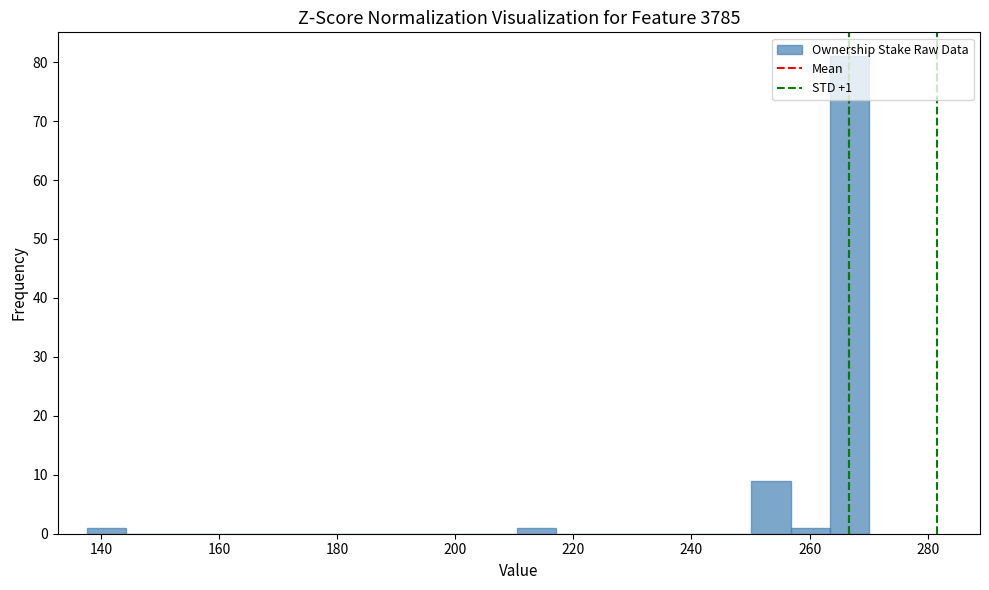

Read against the x-axis, roughly where is the centre of the tallest bar?

266